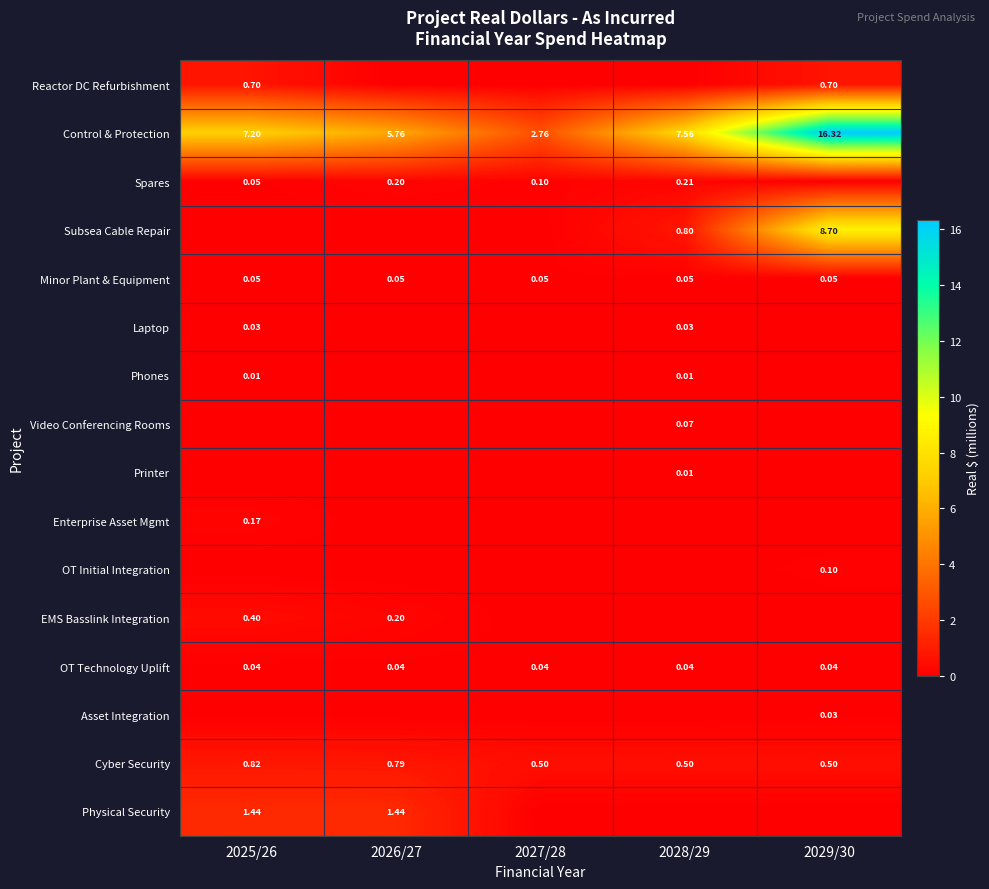

How many data points in Physical Security are above 0?

2